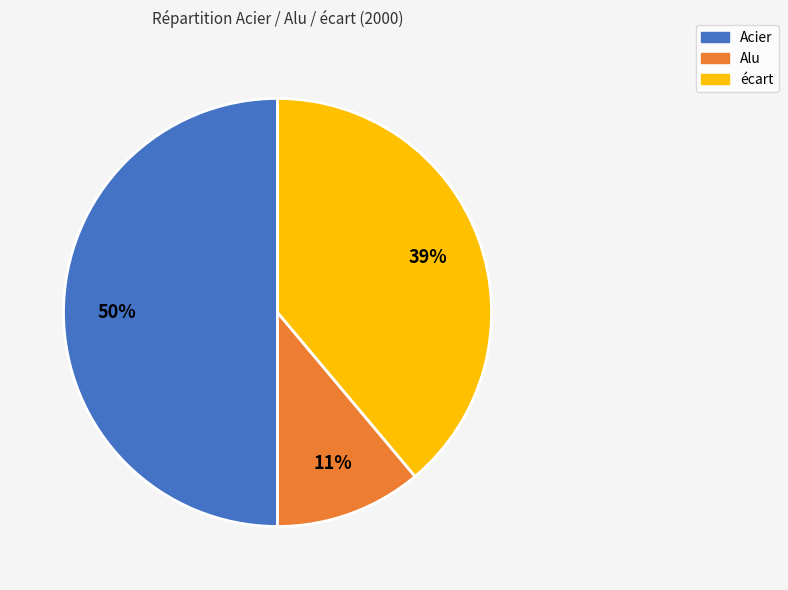

To the nearest percent, what portion does Acier represent?

50%